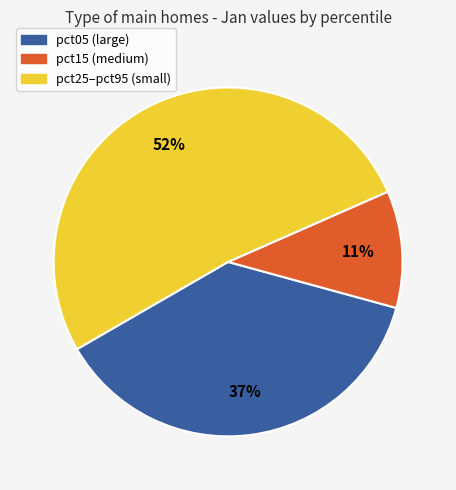

How many slices are in this pie chart?

3